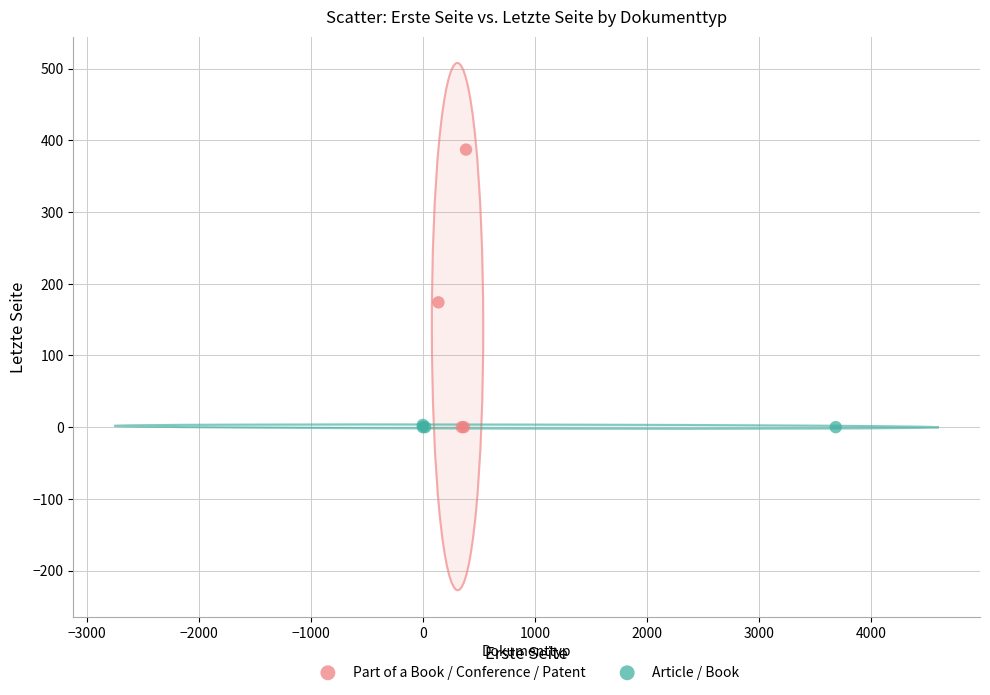

Which series has the widest spread of Y values?

Part of a Book / Conference / Patent